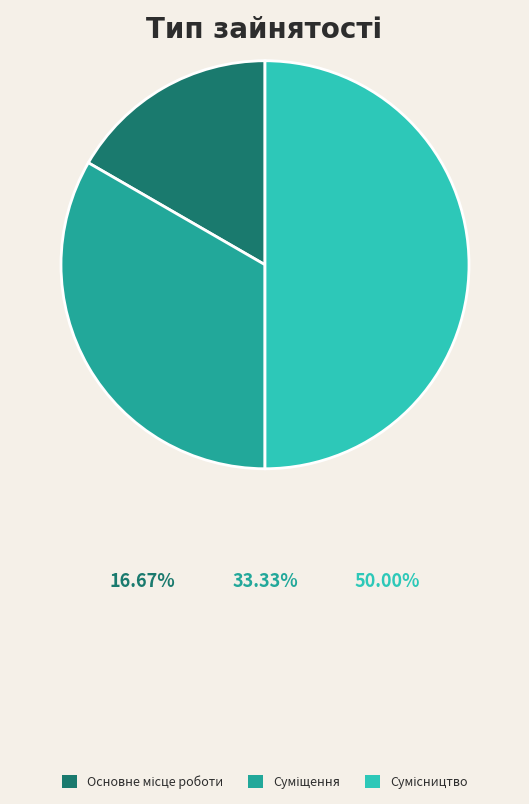

How many segments does this pie chart have?

3